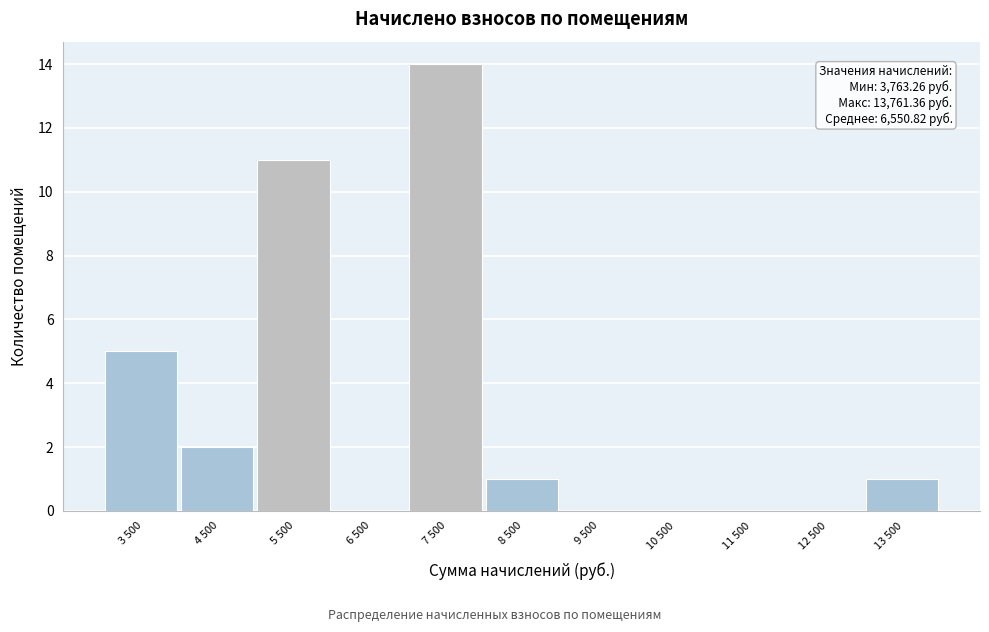

Reading left to right, what are all the values shown in this chart?

3 500=5	4 500=2	5 500=11	6 500=0	7 500=14	8 500=1	9 500=0	10 500=0	11 500=0	12 500=0	13 500=1